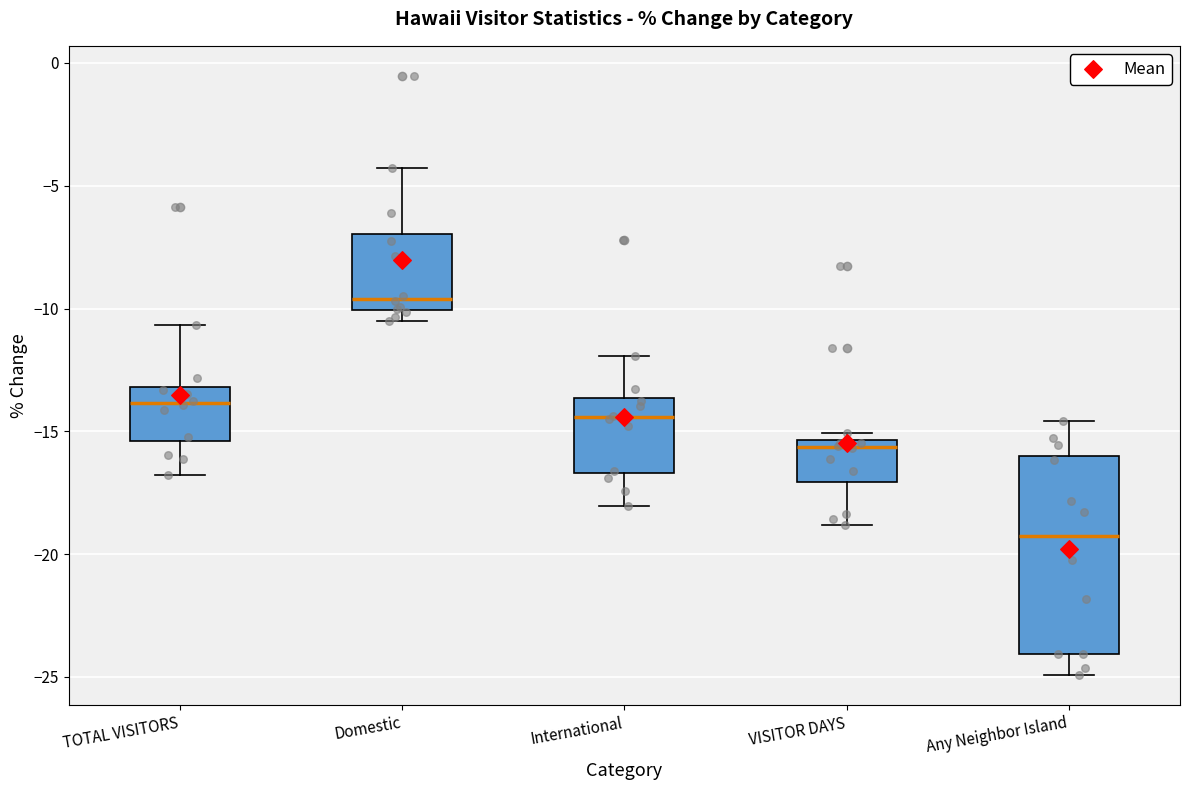

Where does the lower whisker of the box for TOTAL VISITORS end on the y-axis? The values are not printed on the chart, so give them approximately, as read against the axis.

-17.0